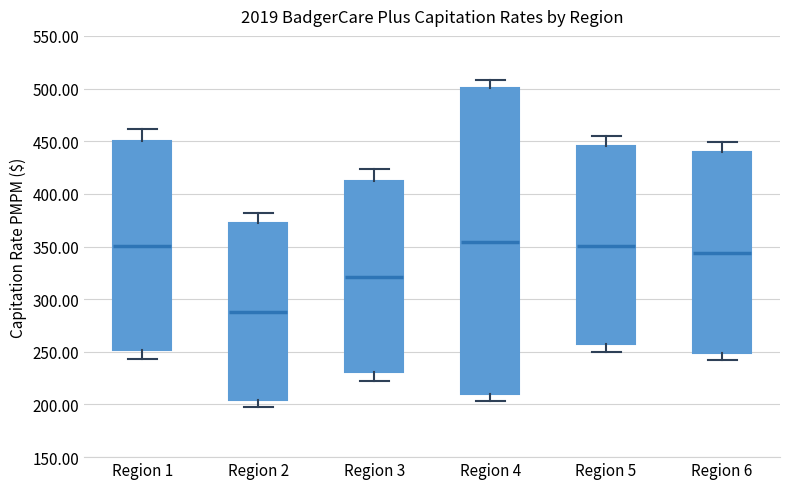

Reading left to right, transcribe this box plot: for each box, give where its median line is, the range the box spans, and where its two whiskers end, as read against the y-axis. The values are not printed on the chart, so give them approximately, as read against the axis.

Region 1: median 350, box 250 to 450, whiskers 245 to 460
Region 2: median 290, box 205 to 375, whiskers 195 to 380
Region 3: median 320, box 230 to 415, whiskers 225 to 425
Region 4: median 355, box 210 to 500, whiskers 205 to 510
Region 5: median 350, box 255 to 445, whiskers 250 to 455
Region 6: median 345, box 250 to 440, whiskers 240 to 450